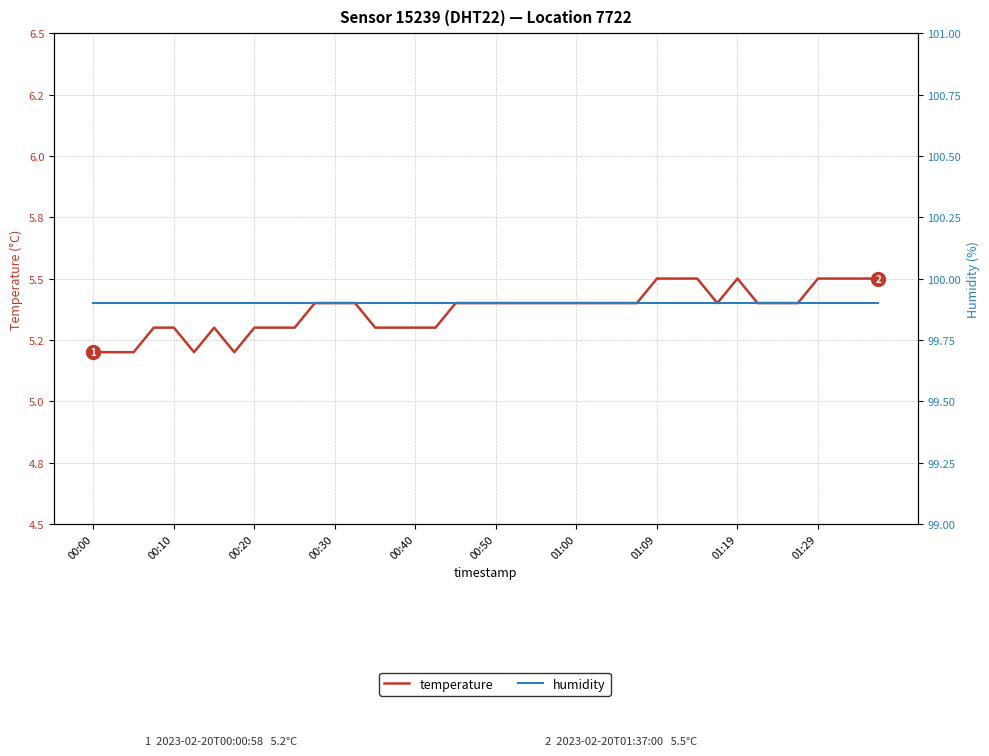

The value of humidity at 01:00 is 39.4. True or false?

False